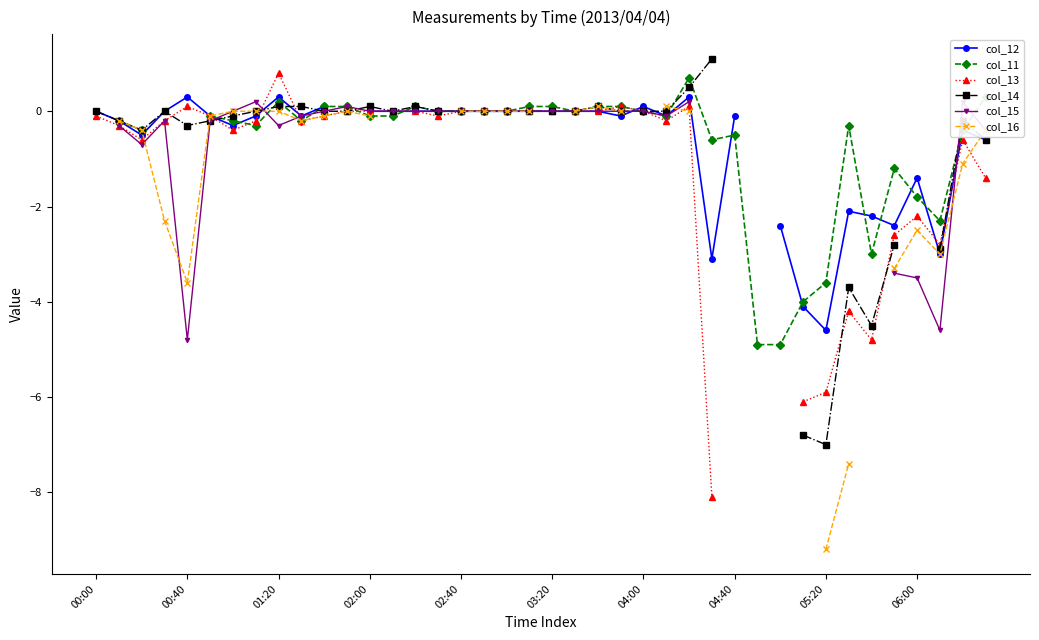

In col_13, how many points are higher than both neighbors (excluding endpoints)?

7